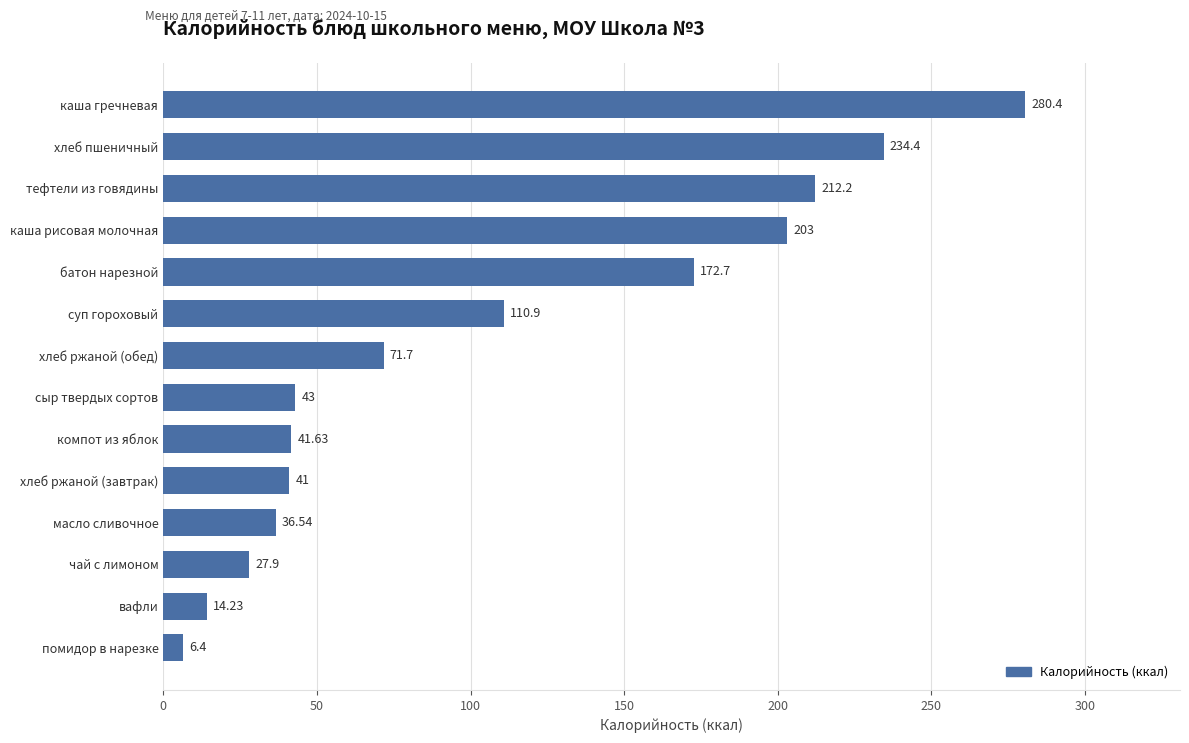

What is the change in value from сыр твердых сортов to хлеб пшеничный?

+191.4